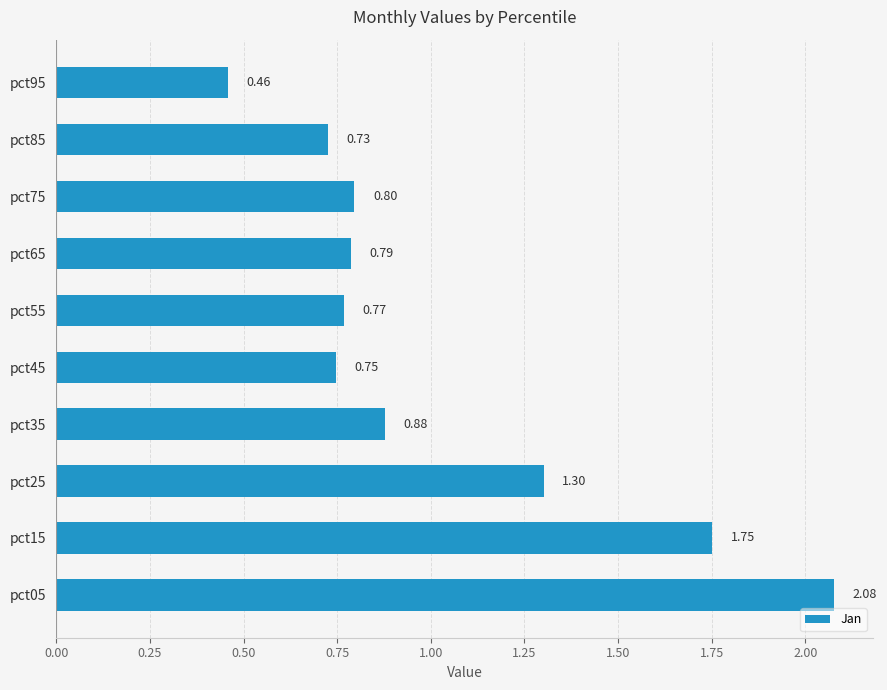

What is the change in value from pct15 to pct45?

-1.0